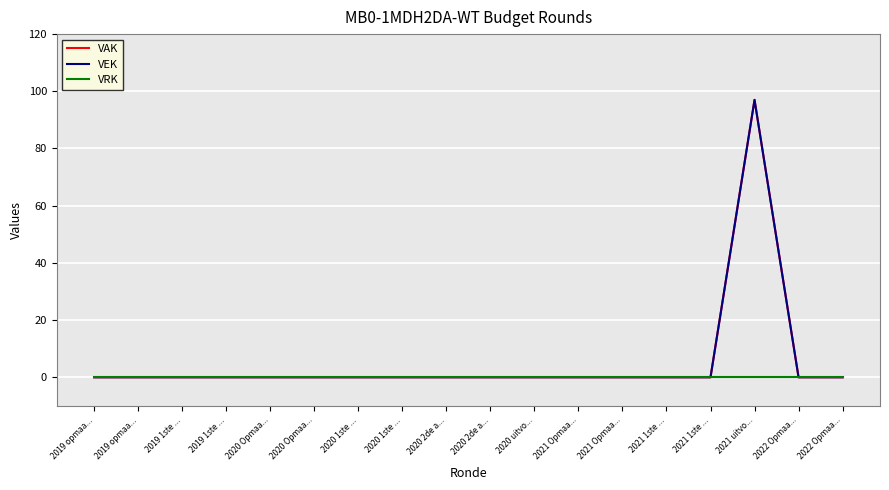

True or false: VAK and VEK intersect in this chart.

False